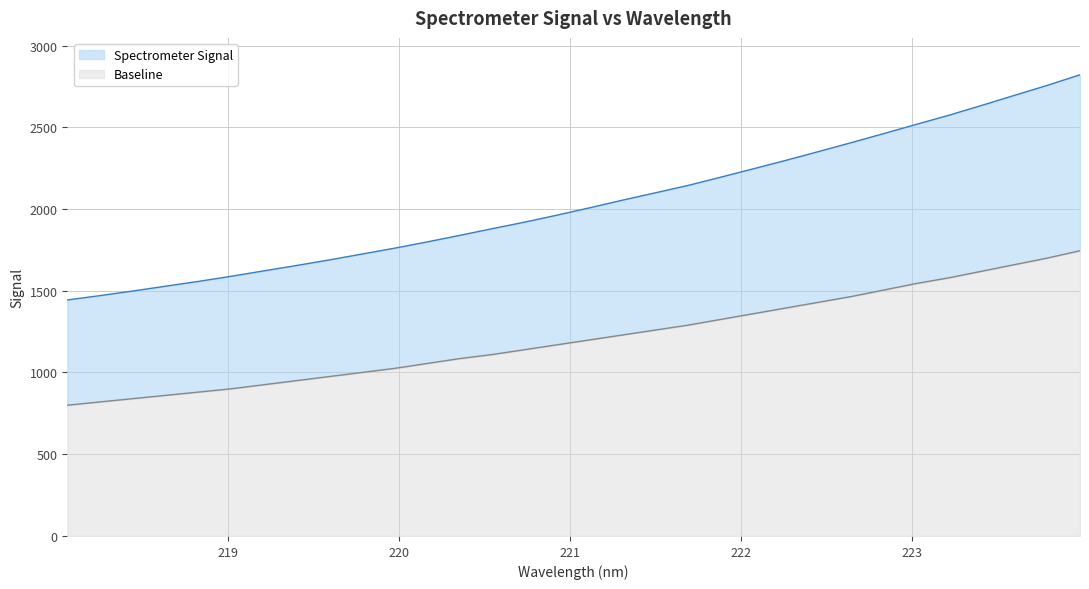

What is the maximum value for Baseline?

1745.0